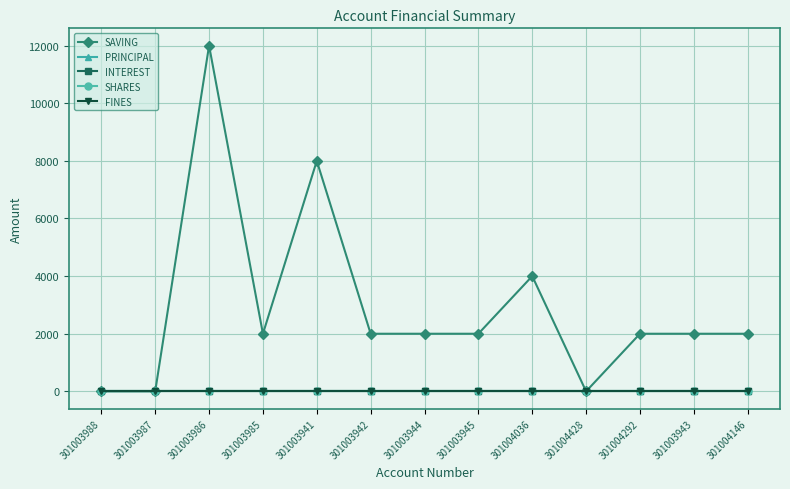

Which series has the largest total across all categories?

SAVING